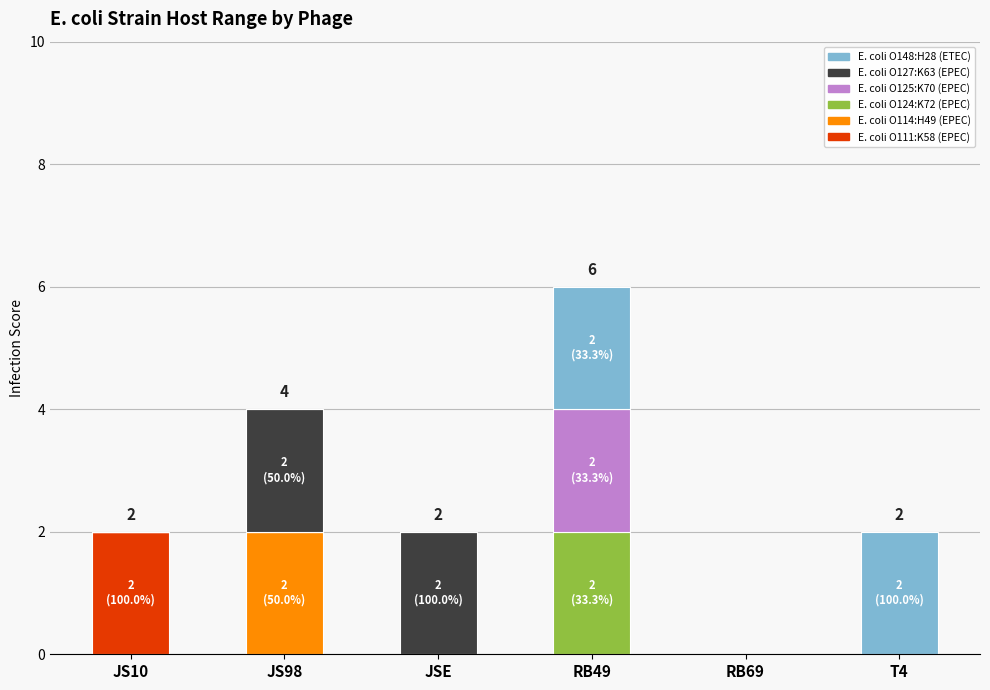

At which category is the sum across all series the highest?

RB49